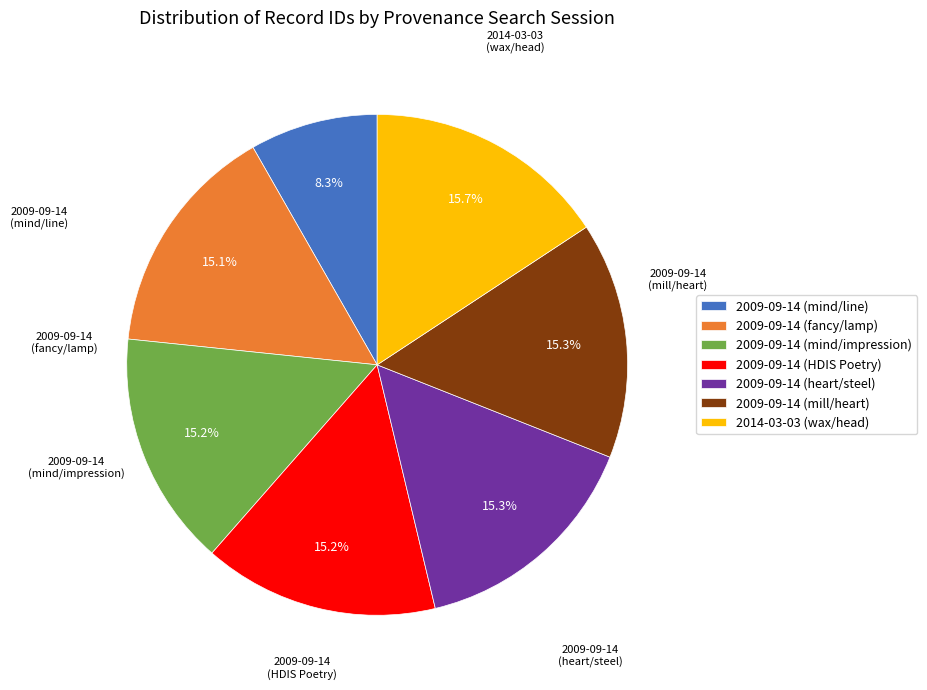

Do 2009-09-14 (HDIS Poetry) and 2009-09-14 (heart/steel) together represent more than half of the pie?

No